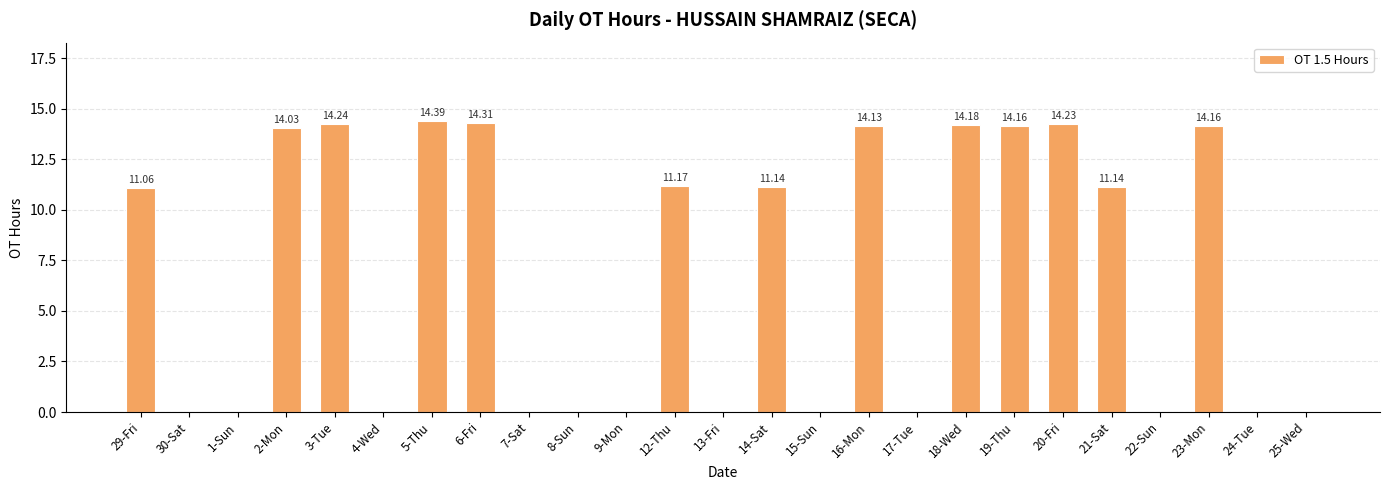

Which has a higher value, 14-Sat or 5-Thu?

5-Thu